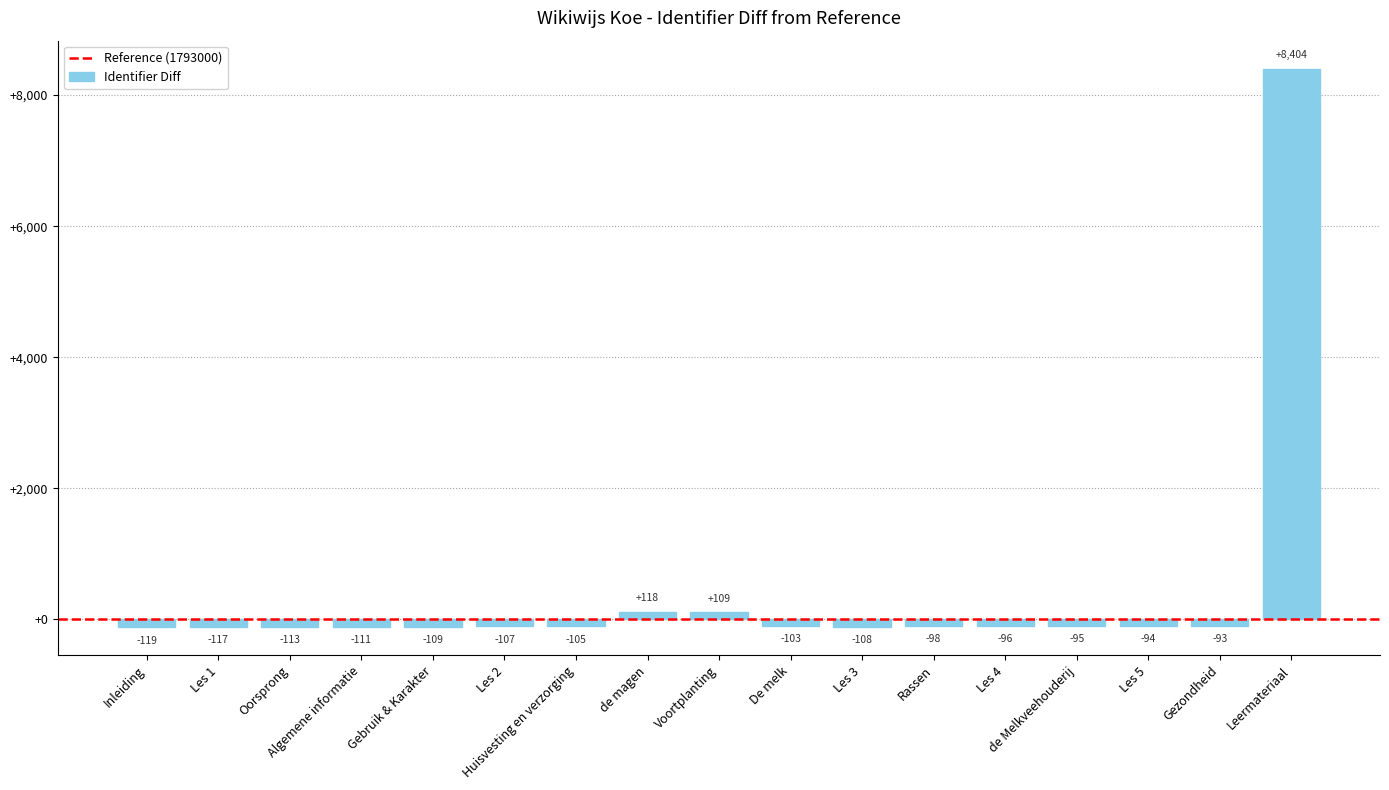

What is the difference between the second highest and second lowest values?

235